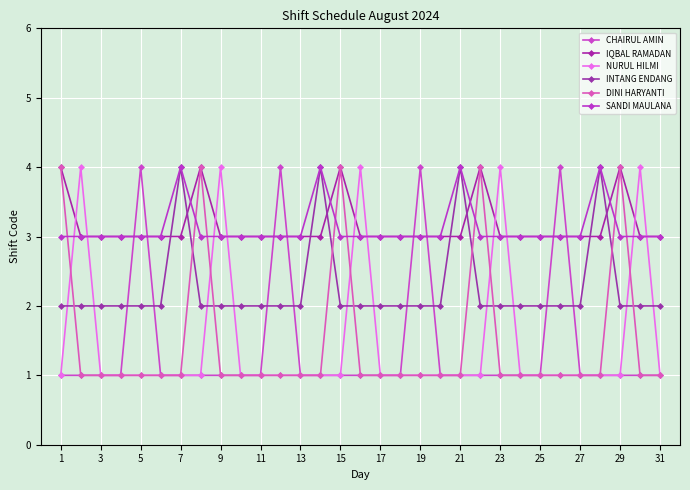

What is the difference between the maximum and second lowest values in the SANDI MAULANA series?

1